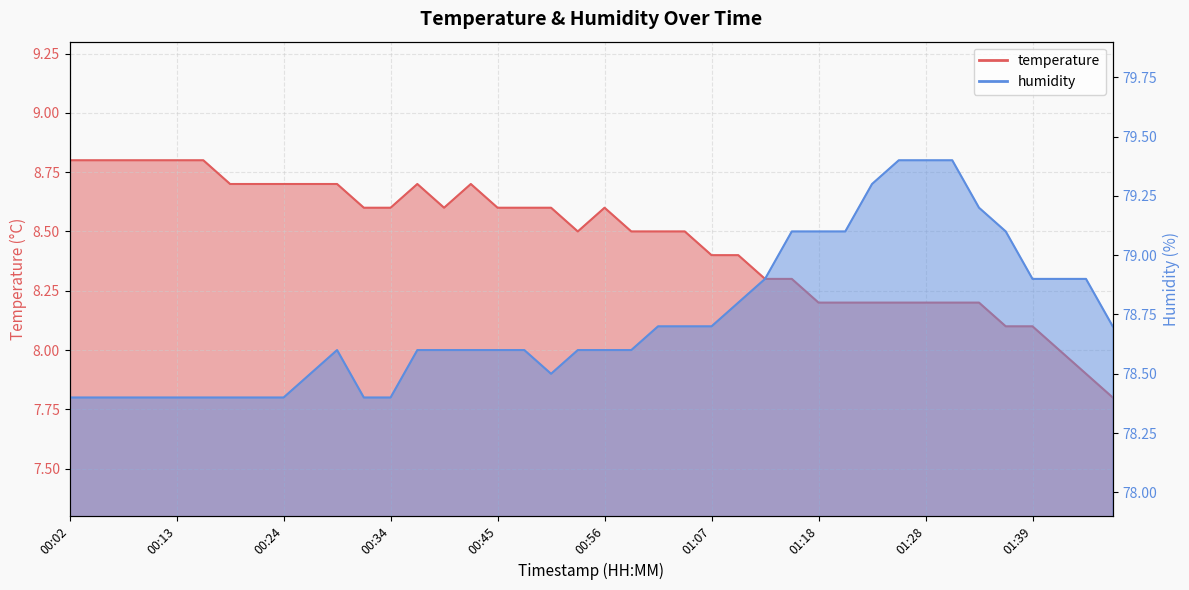

Rank the series by their maximum value, from highest to lowest.

humidity, temperature